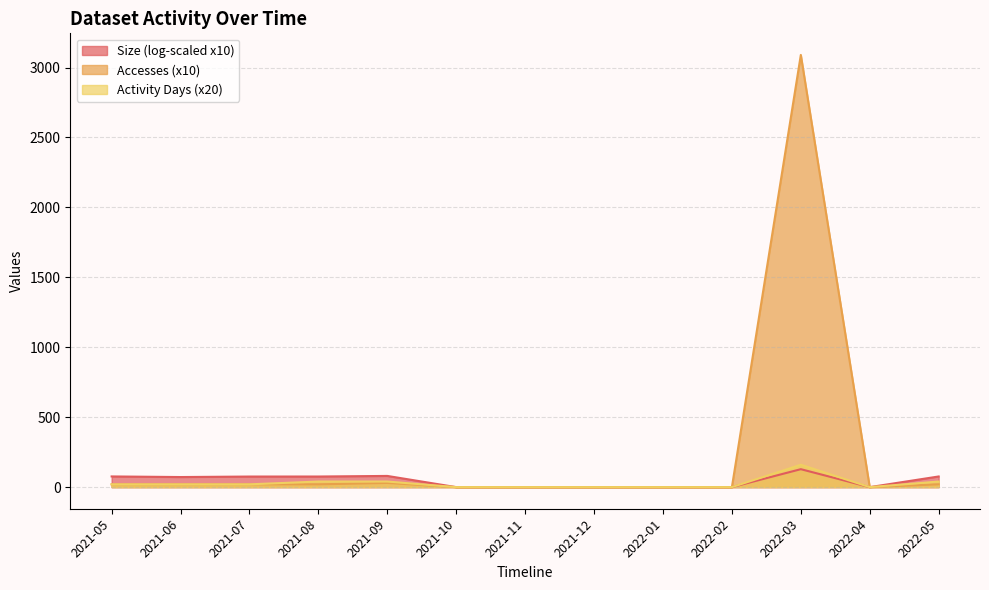

List the labels in order of Activity Days value, smallest first.

2021-10, 2021-11, 2021-12, 2022-01, 2022-02, 2022-04, 2021-05, 2021-06, 2021-07, 2021-08, 2021-09, 2022-05, 2022-03